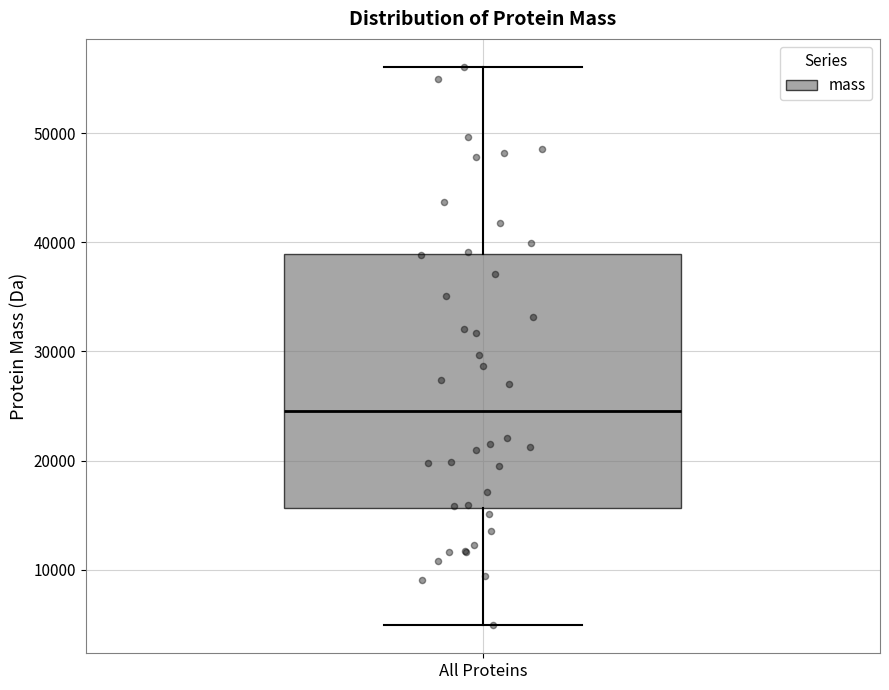

Where is the upper edge of the box for All Proteins on the y-axis? The values are not printed on the chart, so give them approximately, as read against the axis.

39000